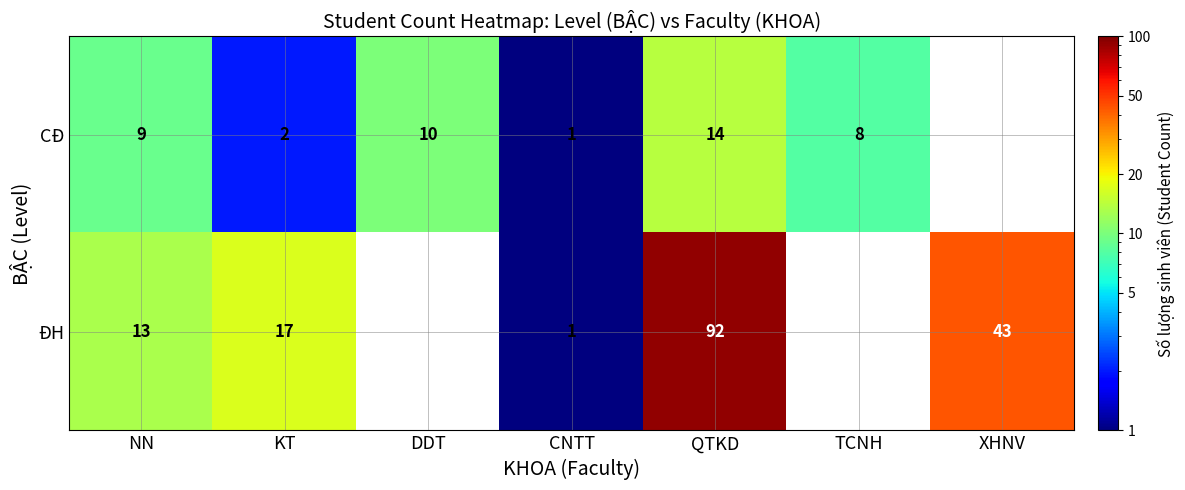

What is the difference between the highest and lowest values at KT?

15